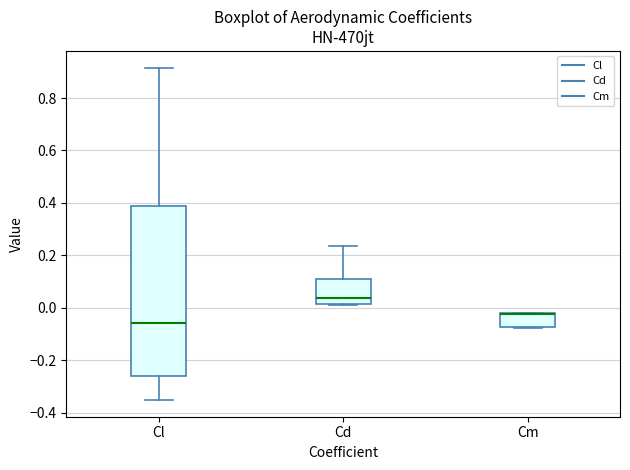

Reading left to right, transcribe this box plot: for each box, give where its median line is, the range the box spans, and where its two whiskers end, as read against the y-axis. The values are not printed on the chart, so give them approximately, as read against the axis.

Cl: median -0.06, box -0.26 to 0.38, whiskers -0.36 to 0.92
Cd: median 0.04, box 0.02 to 0.10, whiskers 0.02 to 0.24
Cm: median -0.02 (drawn on the box's upper edge), box -0.08 to -0.02, whiskers -0.08 to -0.02